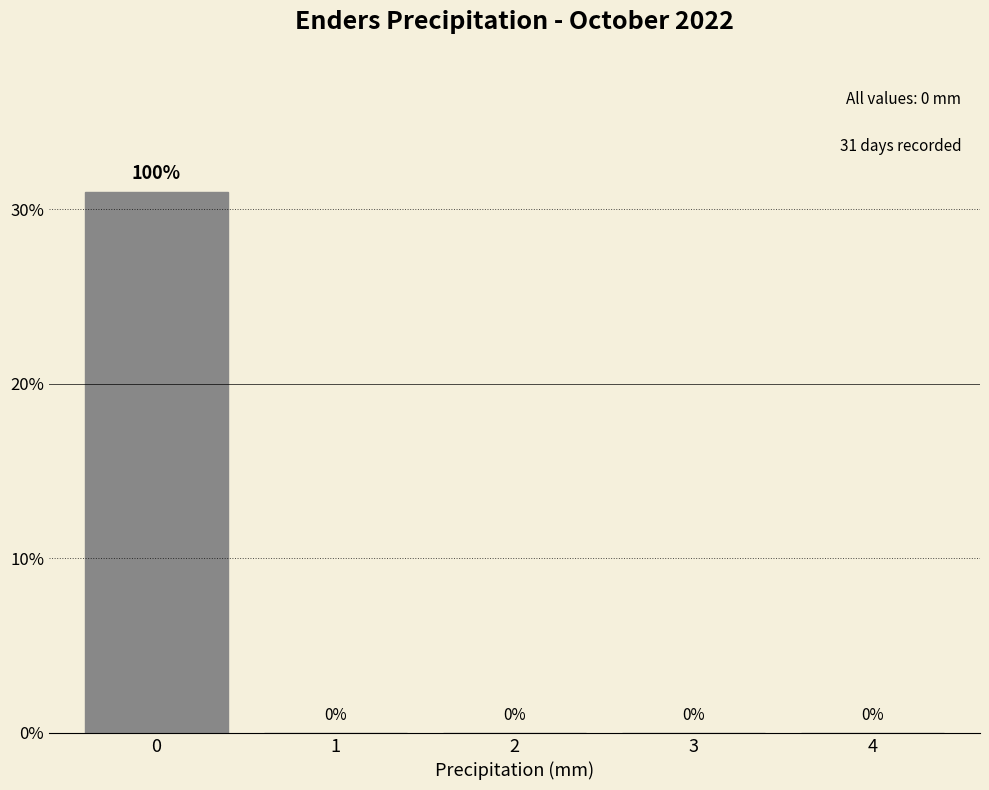

Reading right to left, list all the values displayed in this chart.

4=0	3=0	2=0	1=0	0=31